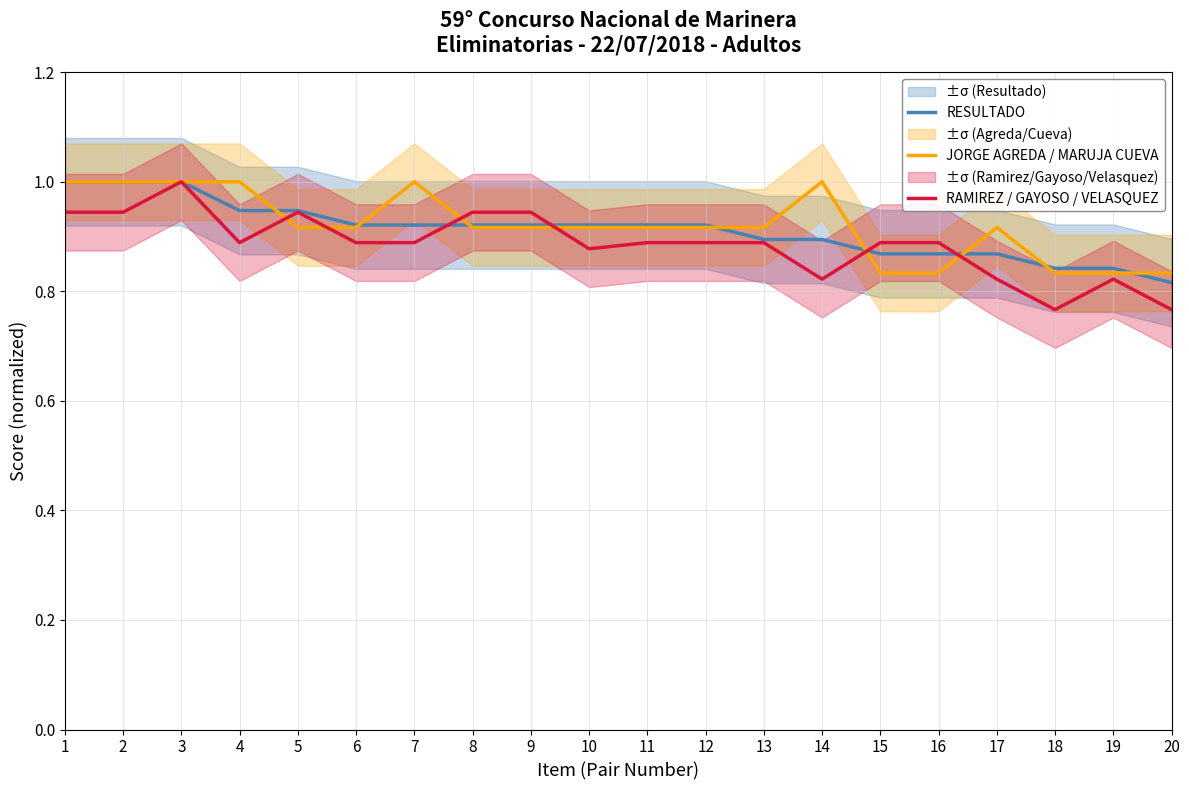

What is the sum of all JORGE AGREDA / MARUJA CUEVA values?

18.4